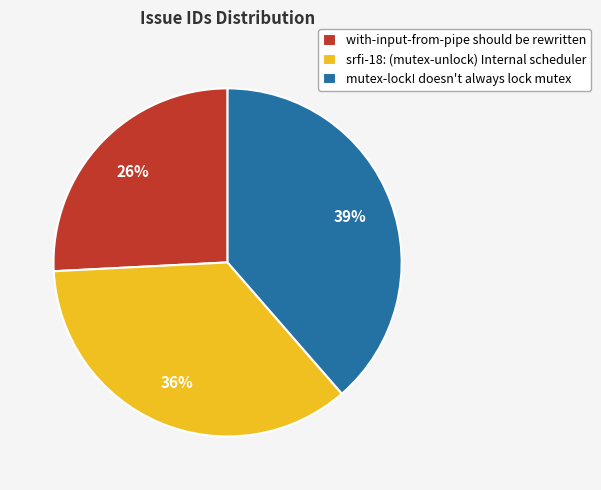

What percentage is the srfi-18: (mutex-unlock) Internal scheduler slice, to the nearest percent?

36%